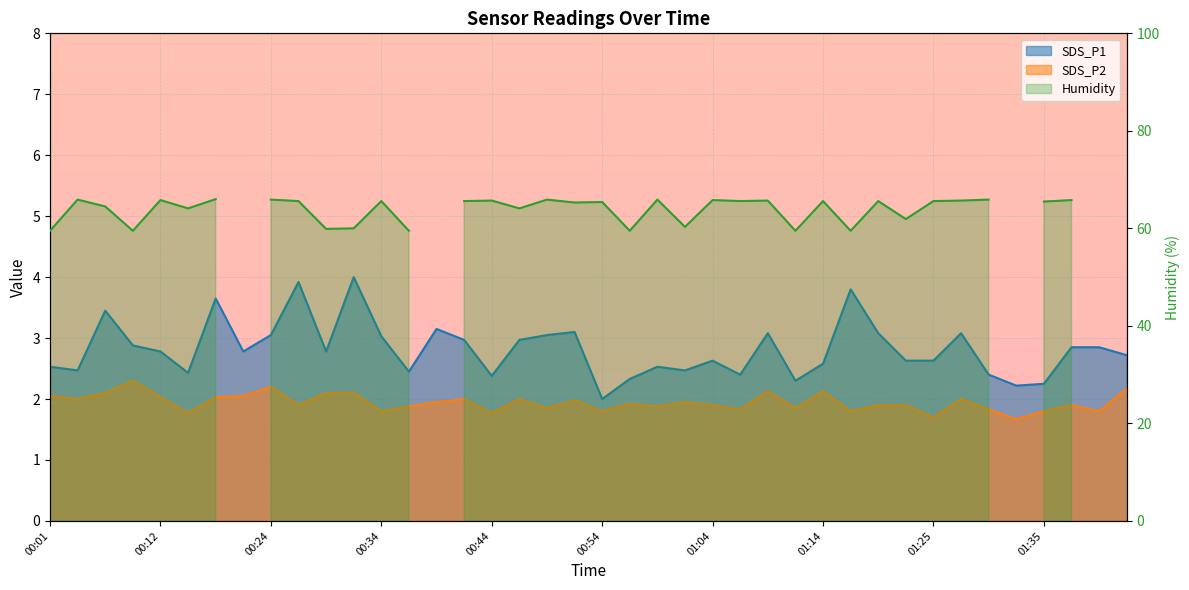

Which series has the widest spread of values?

SDS_P1